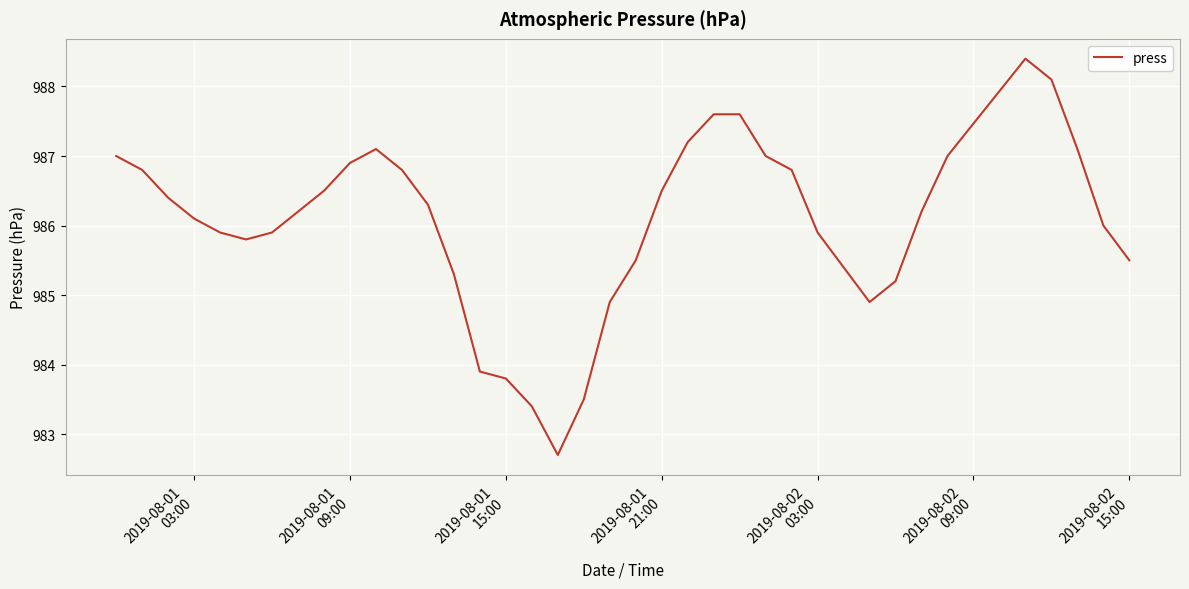

Reading left to right, what are all the values shown in this chart?

987.0	986.8	986.4	986.1	985.9	985.8	985.9	986.2	986.5	986.9	987.1	986.8	986.3	985.3	983.9	983.8	983.4	982.7	983.5	984.9	985.5	986.5	987.2	987.6	987.6	987.0	986.8	985.9	985.4	984.9	985.2	986.2	987.0	988.4	988.1	987.1	986.0	985.5